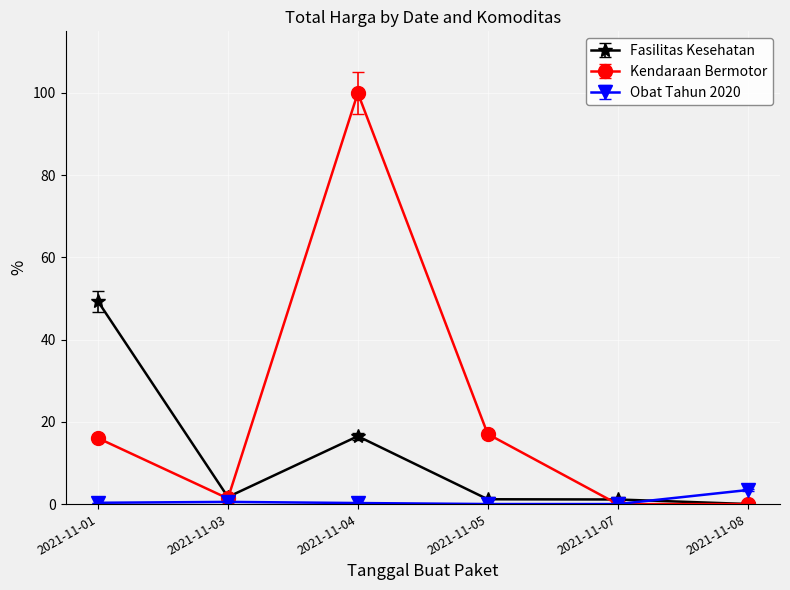

Where does the Kendaraan Bermotor series first go above 16?

2021-11-01